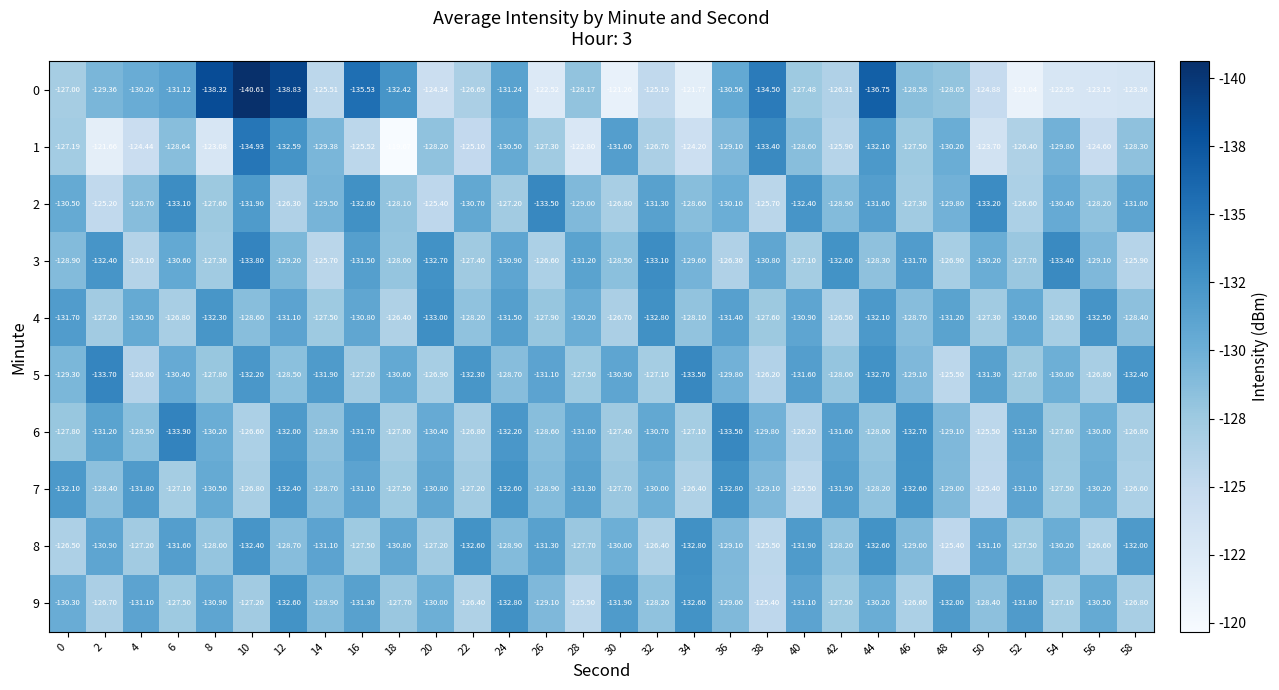

Is the value of 4 at 20 greater than the value of 1 at 2?

No